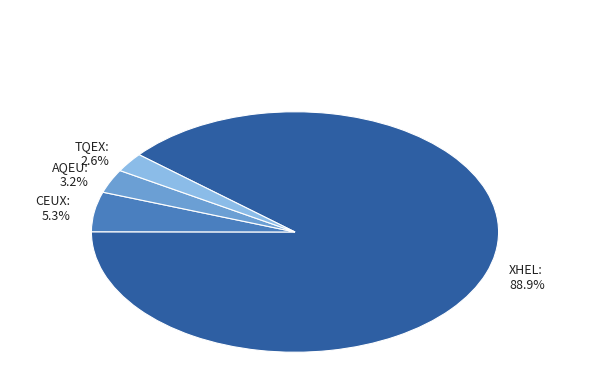

Between AQEU and CEUX, which is larger?

CEUX